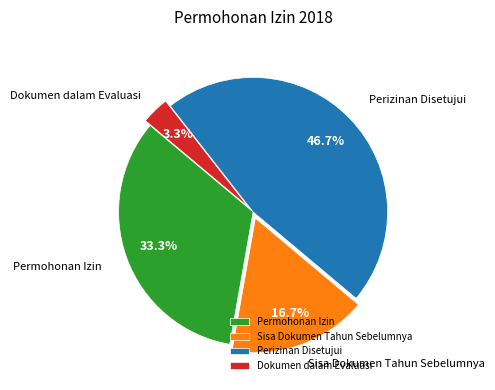

What portion of the pie excludes Dokumen dalam Evaluasi?

96.7%